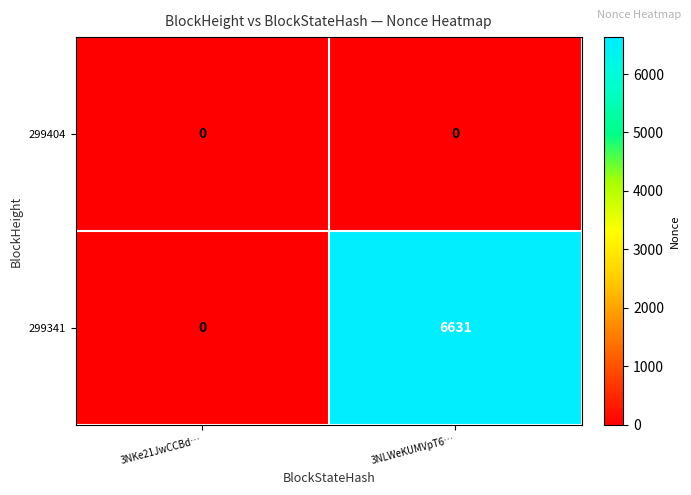

At which category is the sum across all series the highest?

3NLWeKUMVpT6…